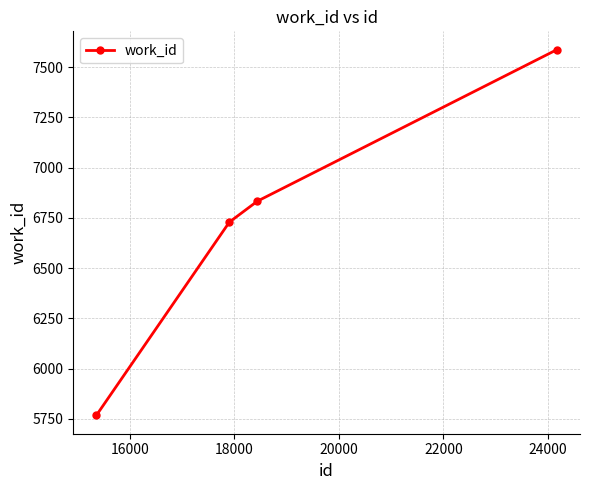

What is the difference between the maximum and minimum values?

1820